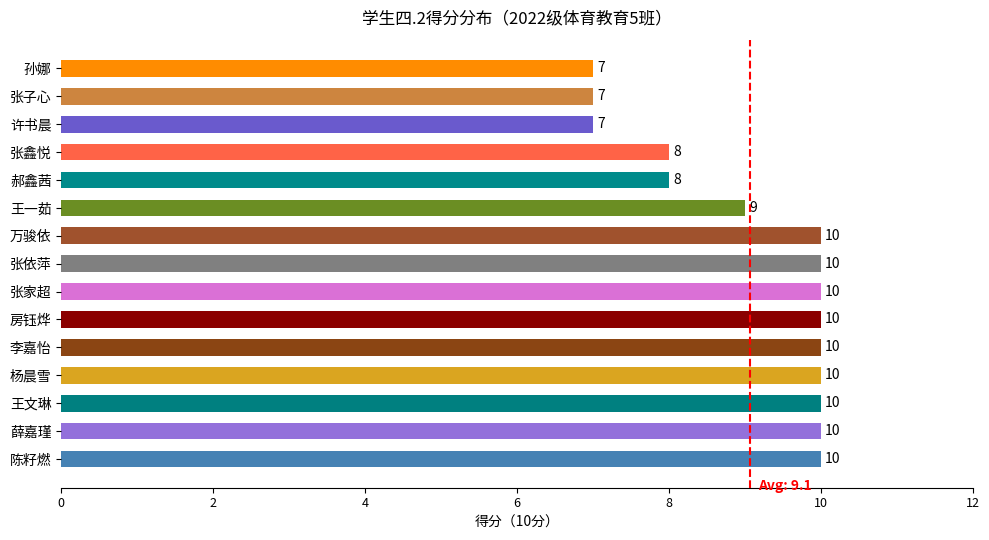

How many bars are there in total?

15